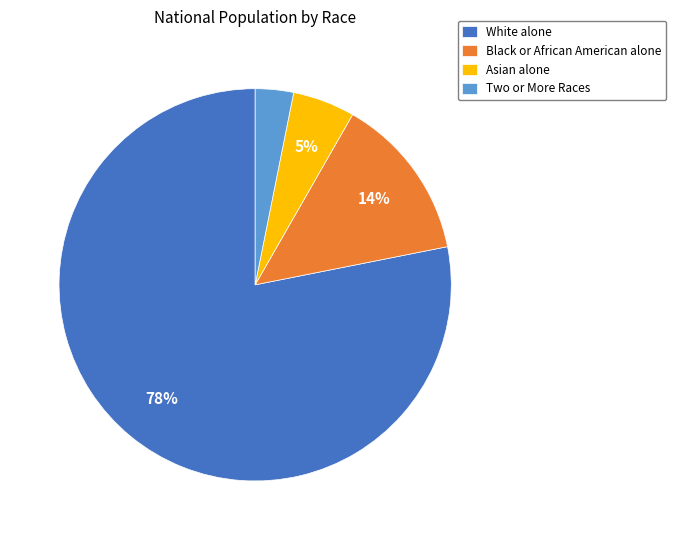

Which has a higher value, White alone or Asian alone?

White alone